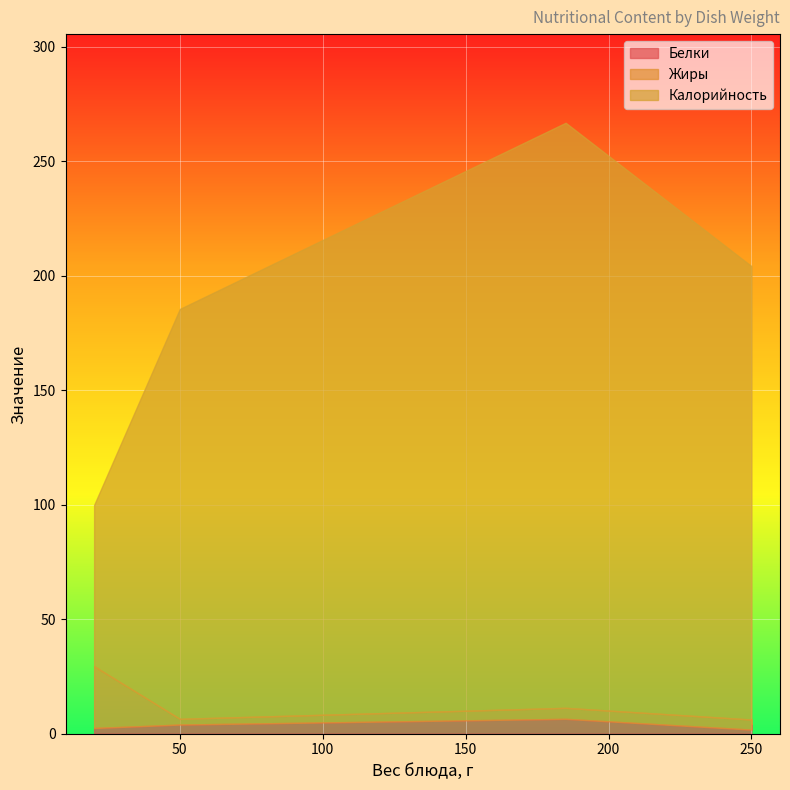

Does the chart display data point markers on the line(s)?

No